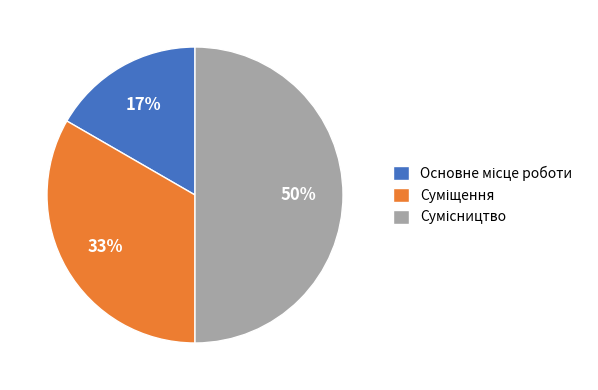

To the nearest percent, what is the average slice percentage?

33%